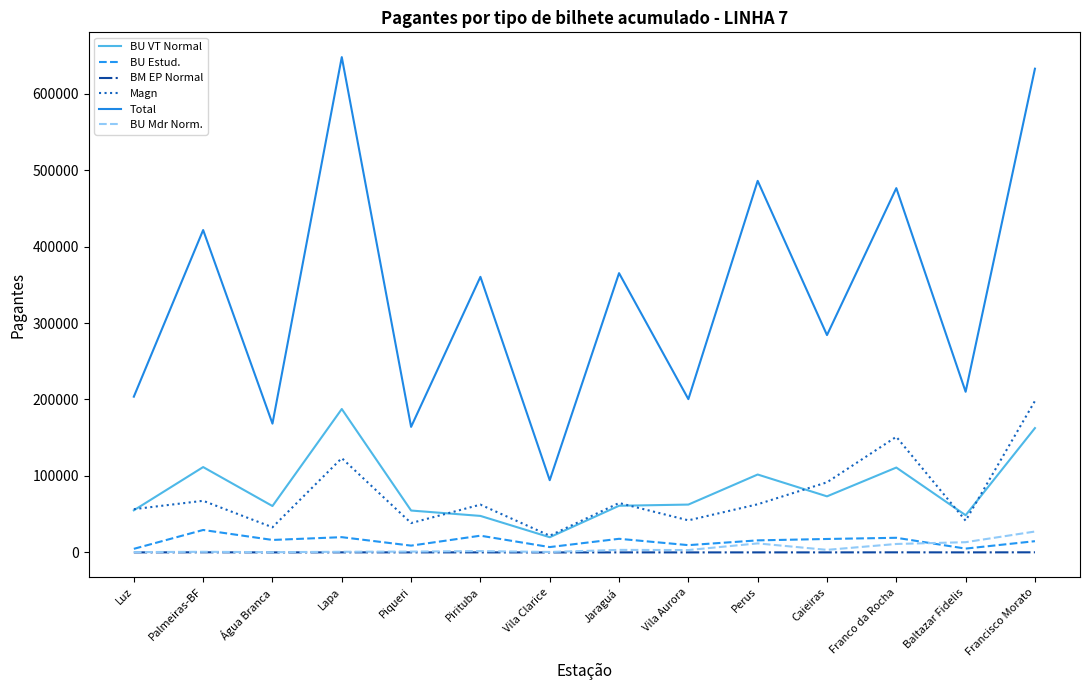

Between Lapa and Perus, which series saw the biggest shift?

Total